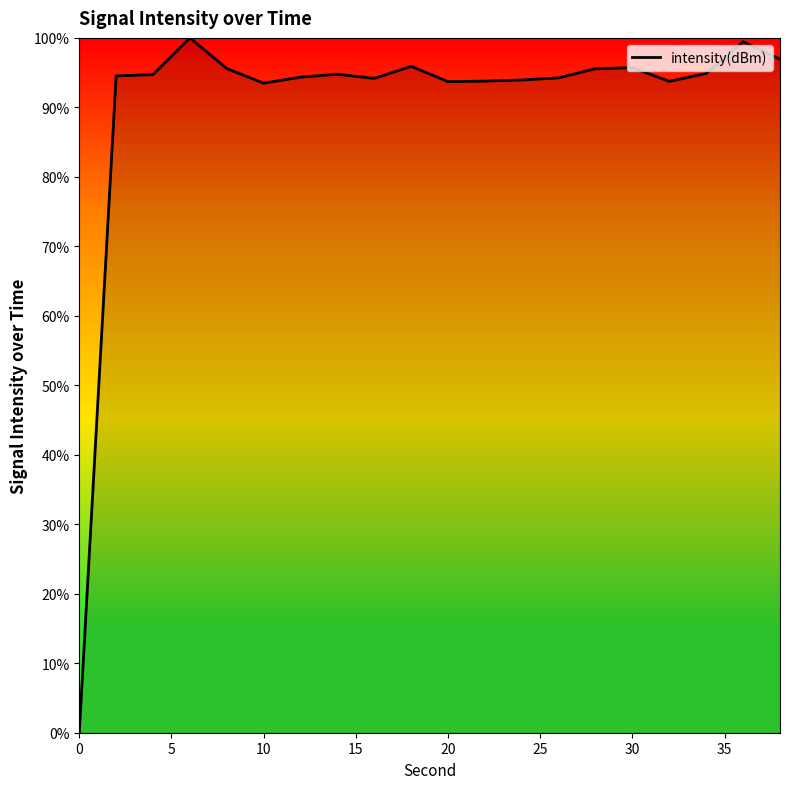

What is the difference between the maximum and minimum values?

100.0